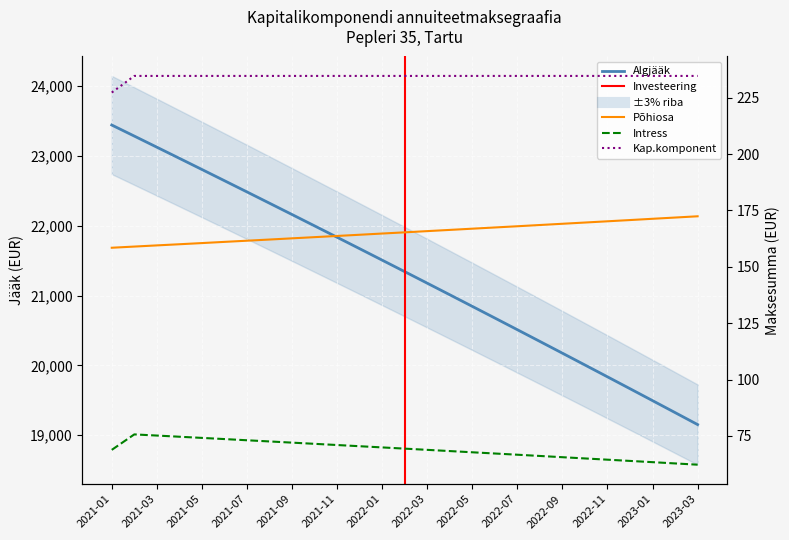

Which series has the largest range (max minus min)?

Algjääk